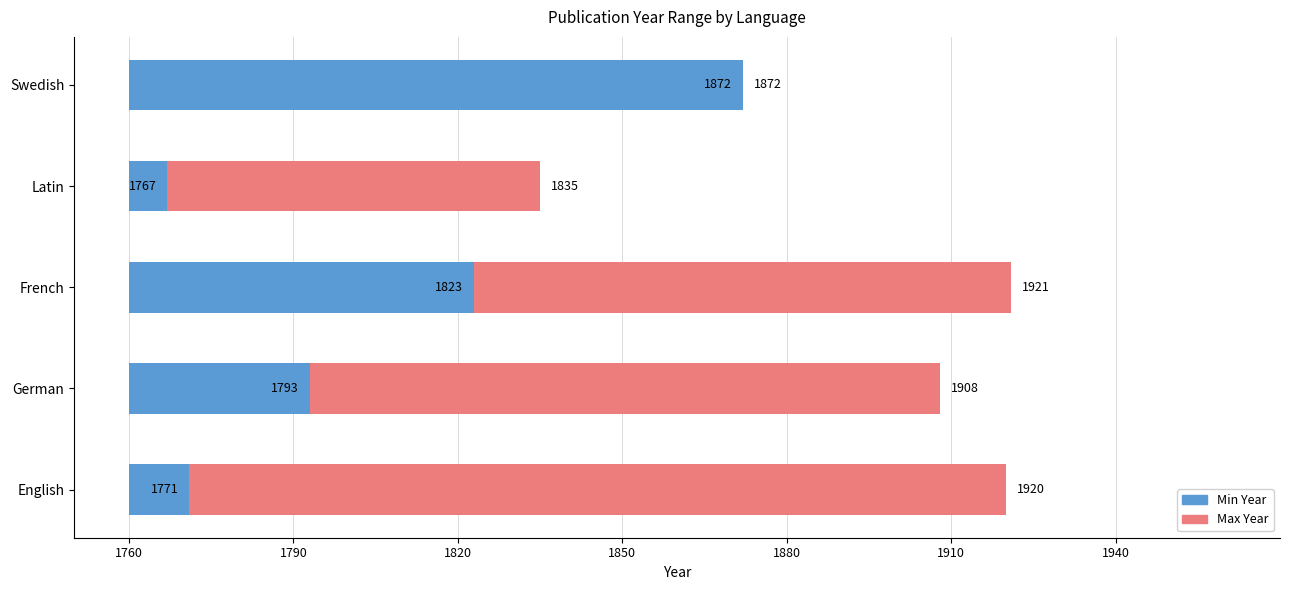

What is the label of the 5th bar from the left?

Swedish